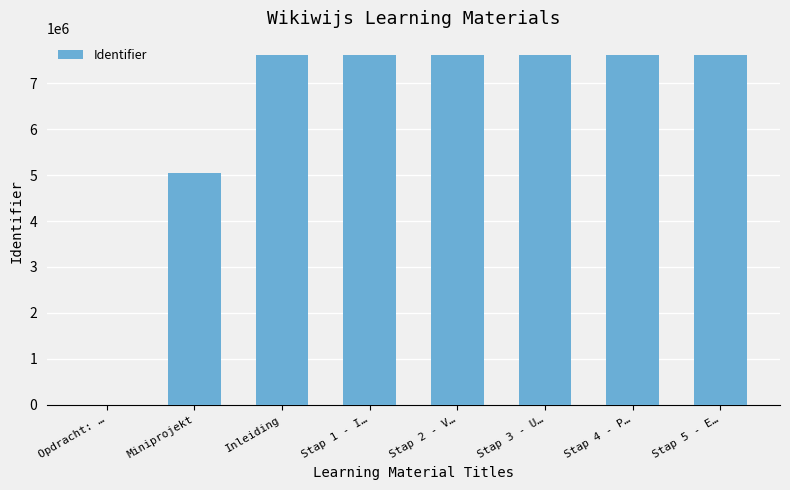

What is the change in value from Stap 1 - I… to Stap 3 - U…?

+5